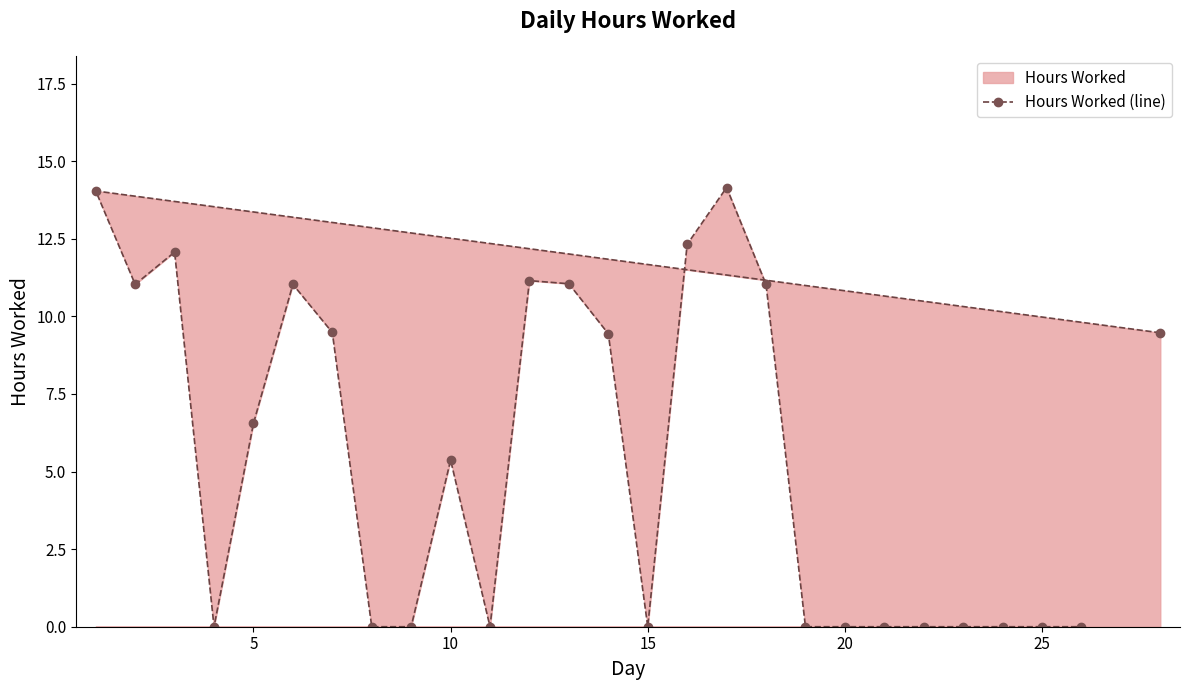

At which label is the value closest to 7?

5